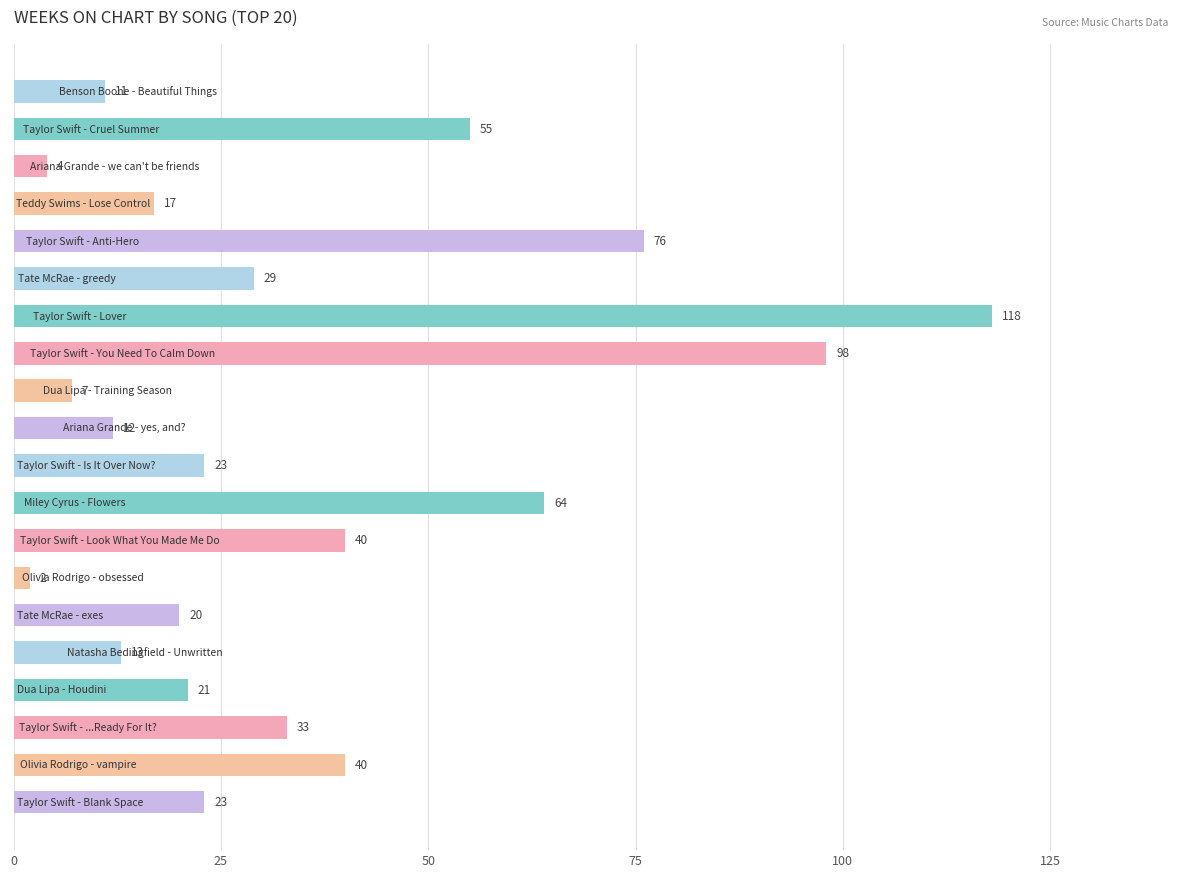

What is the difference between the maximum and second lowest values?

114